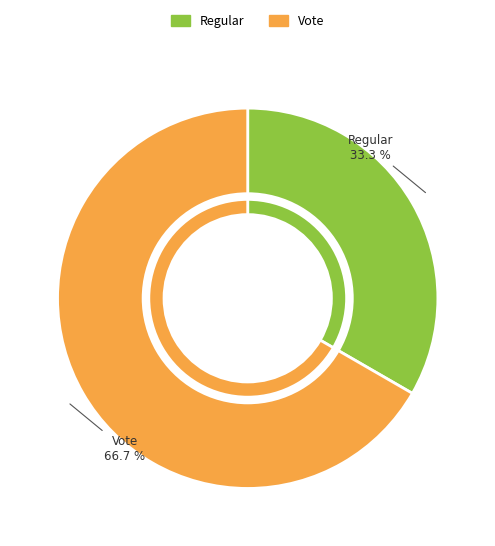

Combined, what portion of the pie is Regular and Vote?

100.0%